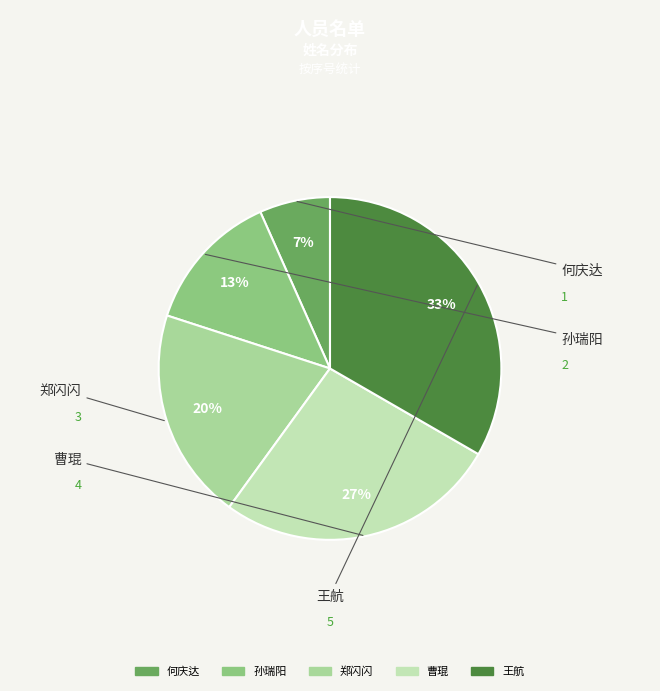

Count the number of slices in the pie.

5